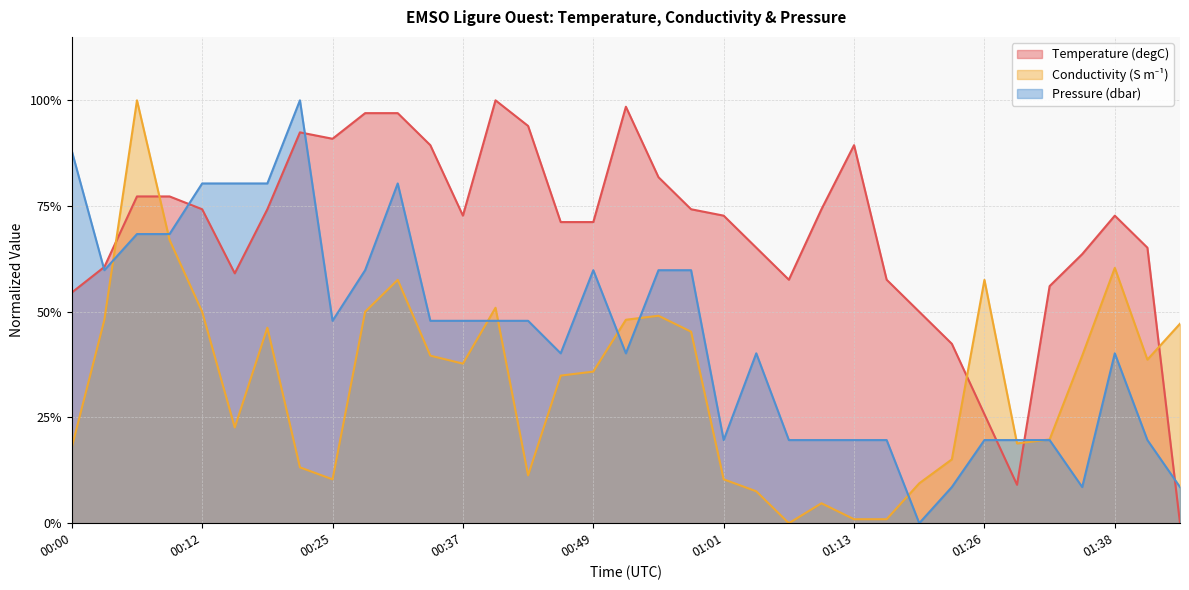

At 01:01, list the series in order from smallest to largest.

Conductivity, Pressure, Temperature